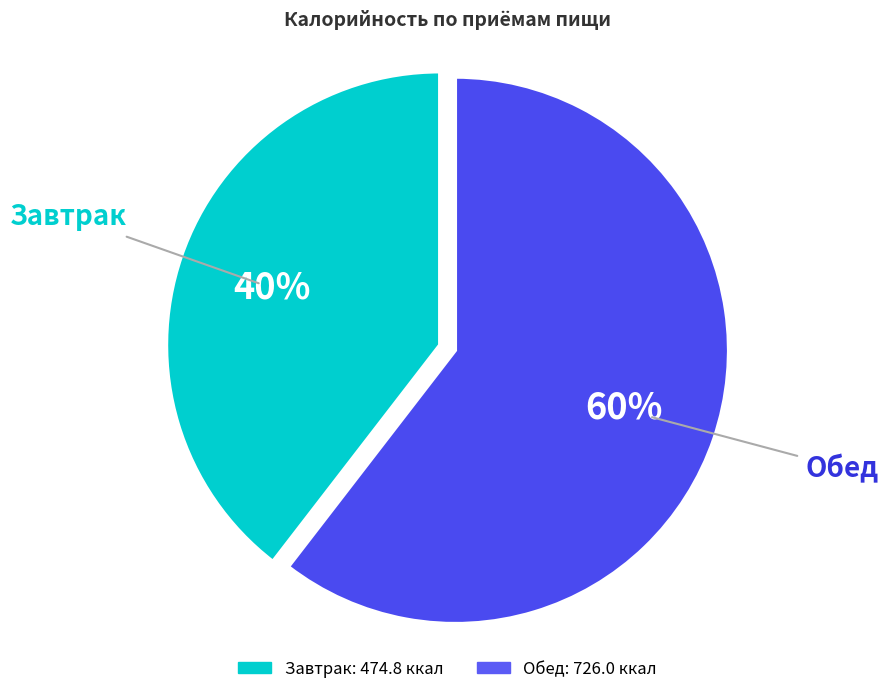

What is the majority slice?

Обед